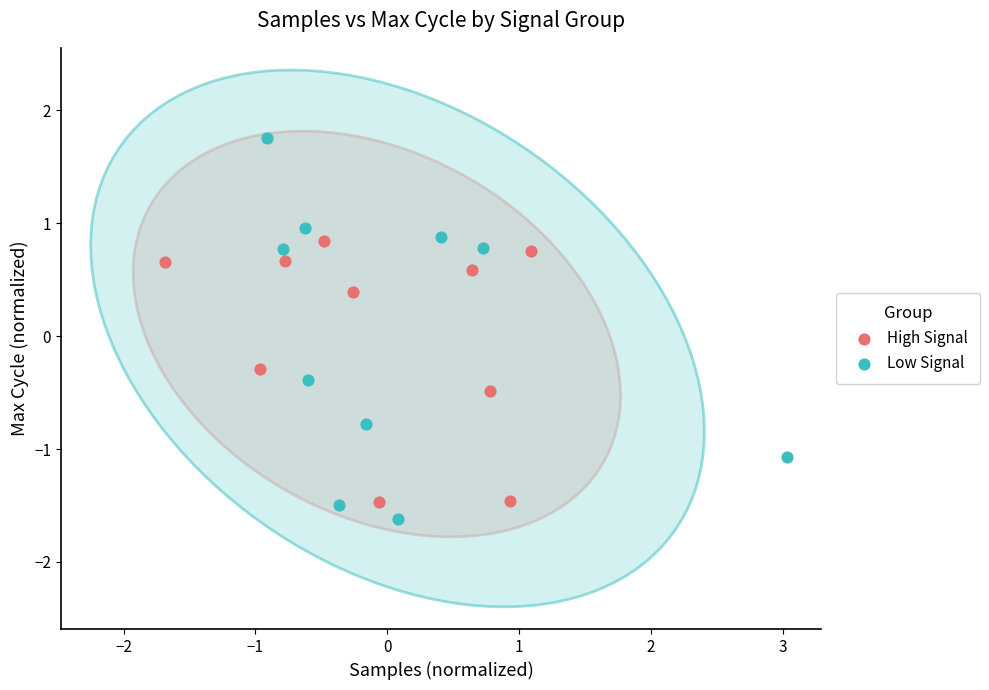

Which series has the largest Y range (max minus min)?

Low Signal